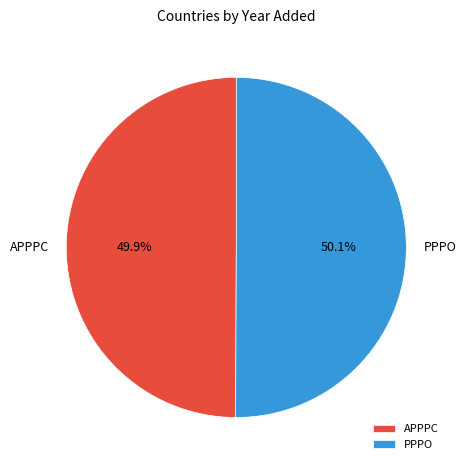

To the nearest percent, what is the average slice percentage?

50%